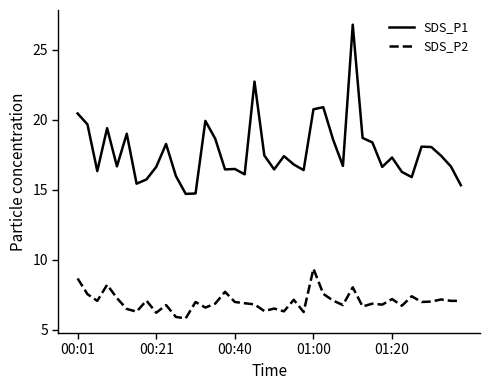

What is the minimum value shown in the chart?

5.8